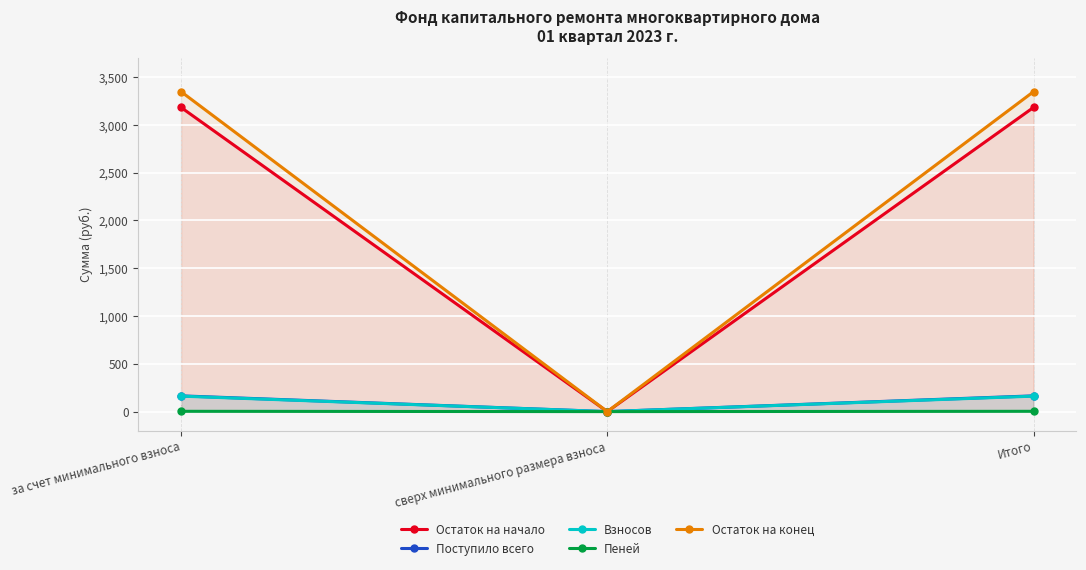

Which has a higher value, за счет минимального взноса or Итого?

за счет минимального взноса